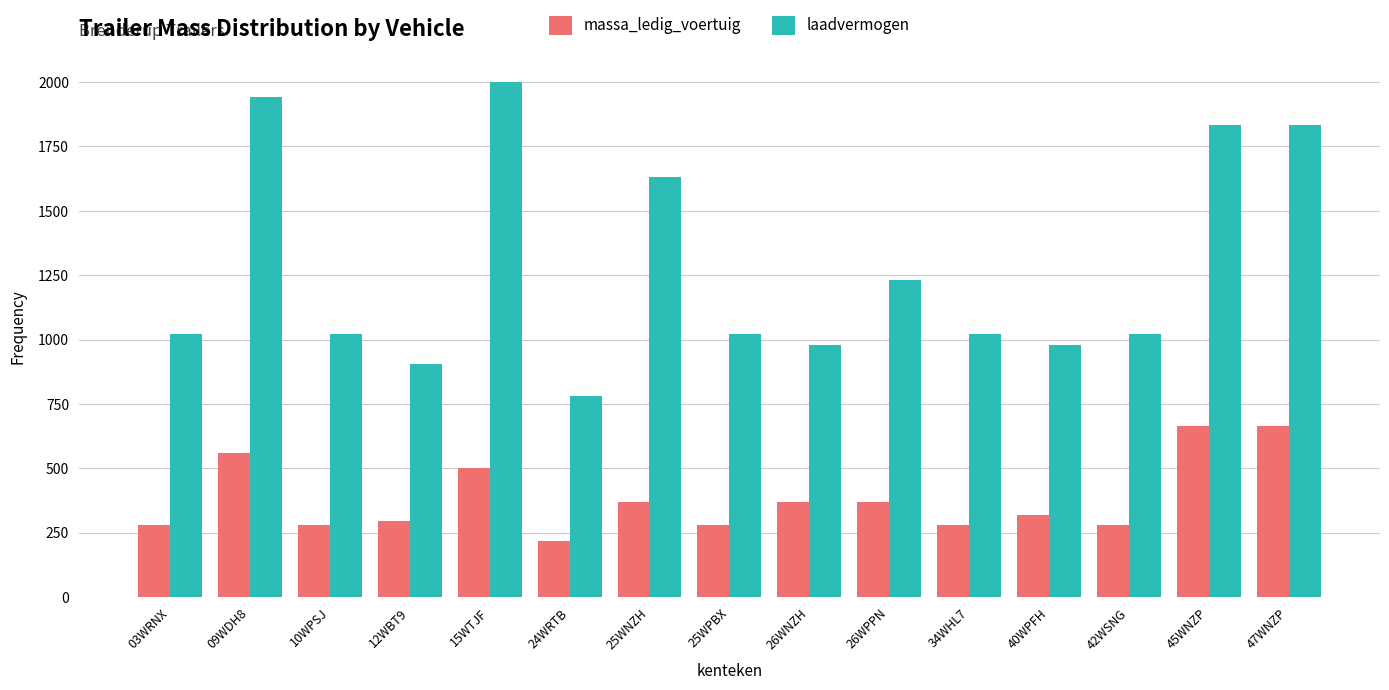

What is the label of the 14th bar from the right?

09WDH8